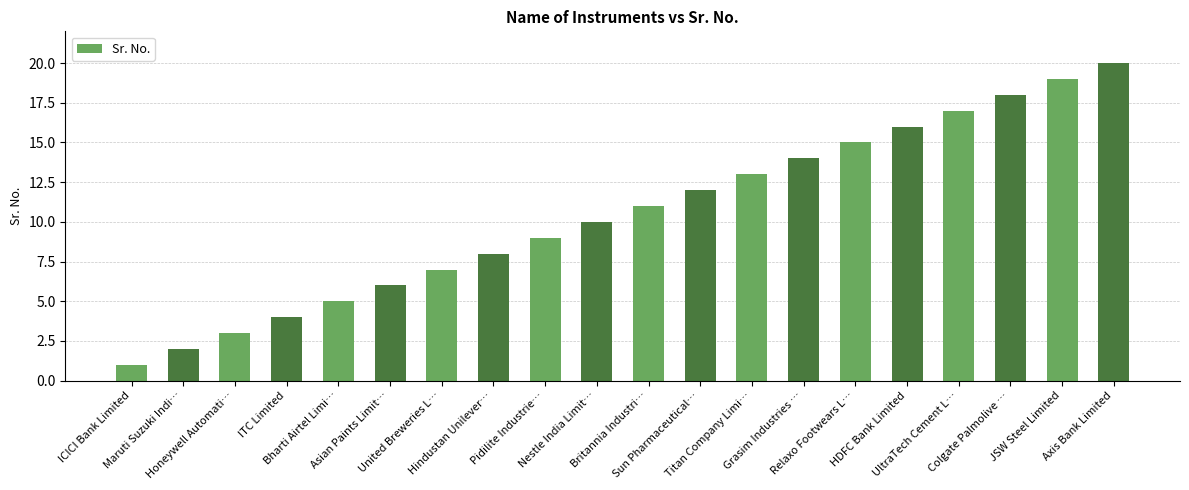

What is the approximate value at Axis Bank Limited, to the nearest 5?

20